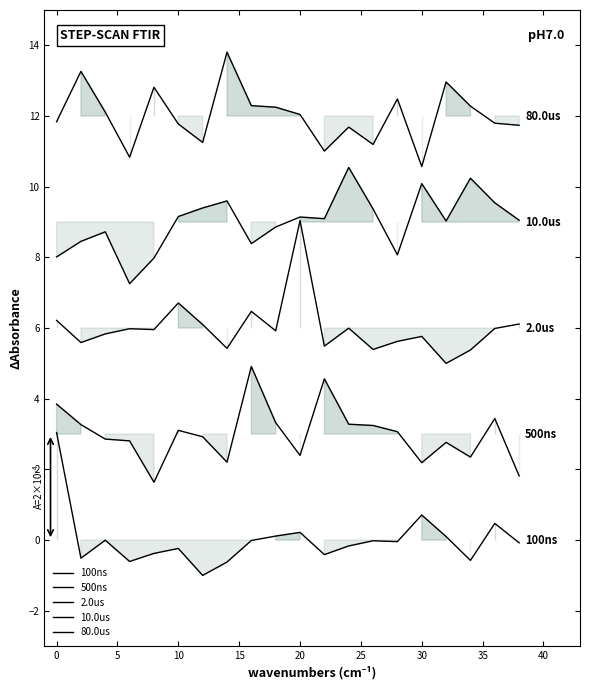

Is the value of 80.0us at 35 greater than the value of 2.0us at 18?

Yes